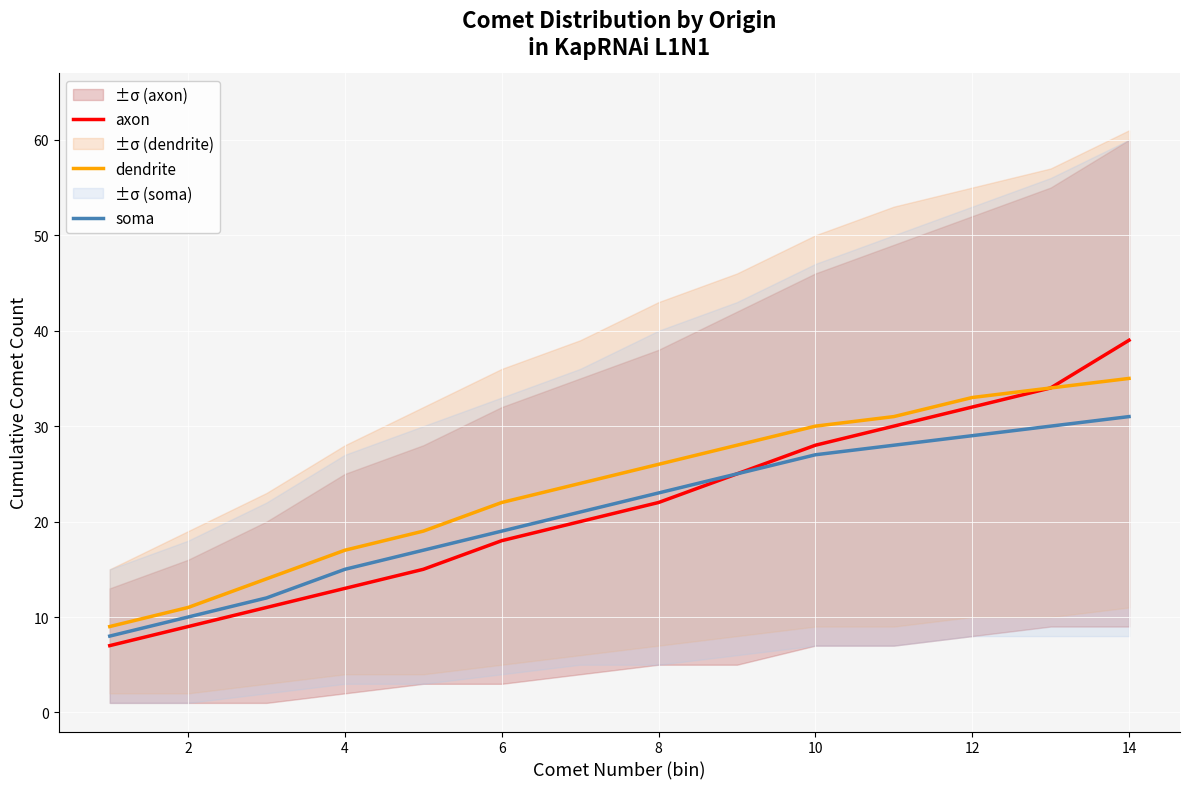

Is it true that axon equals 7 at 12?

False